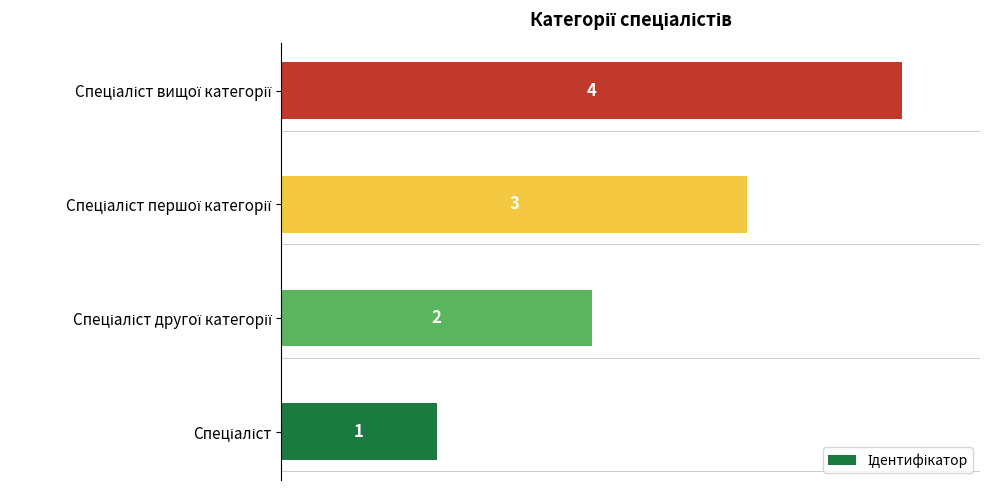

What is the greatest value displayed?

4